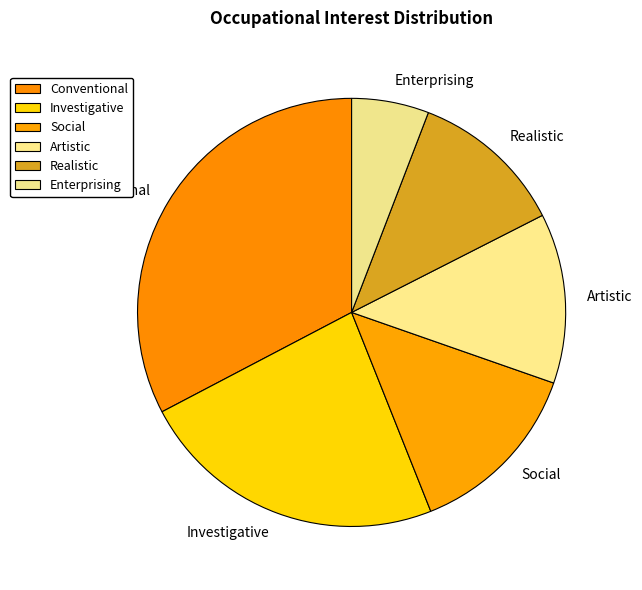

Is there any slice that represents more than half of the pie?

No